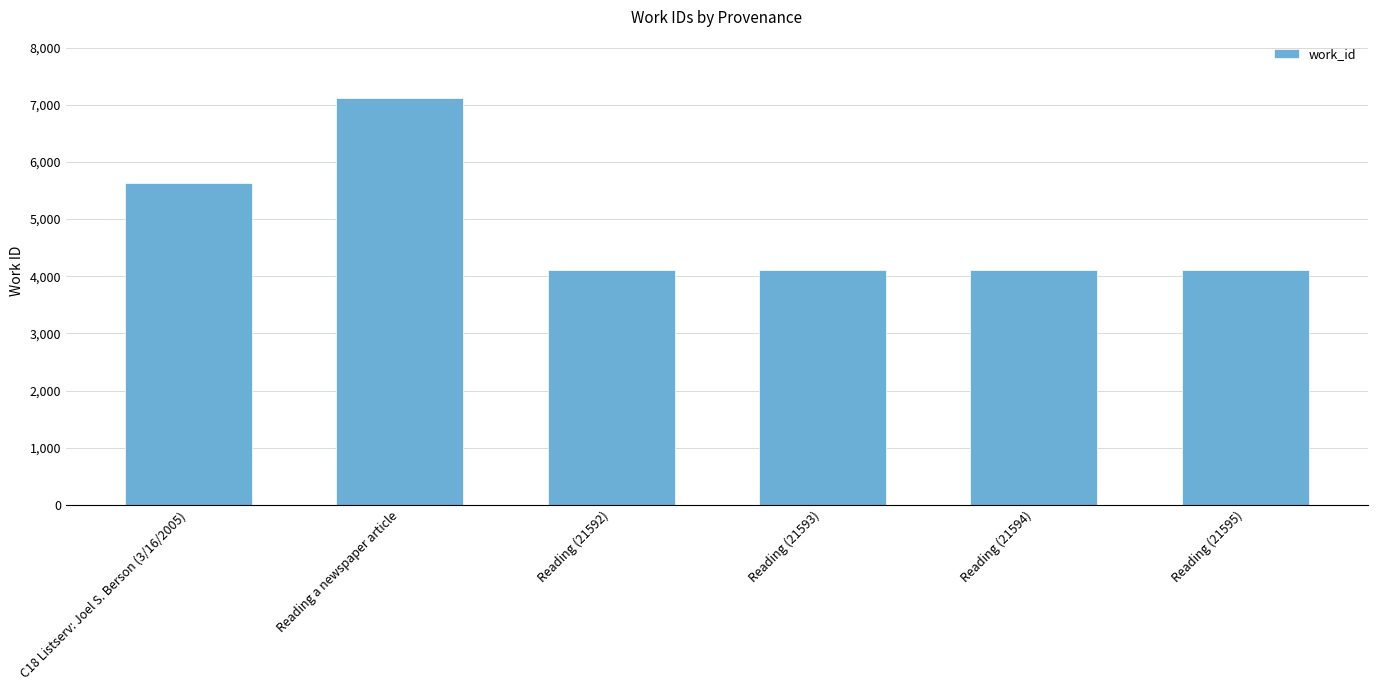

What is the minimum value shown in the chart?

4103